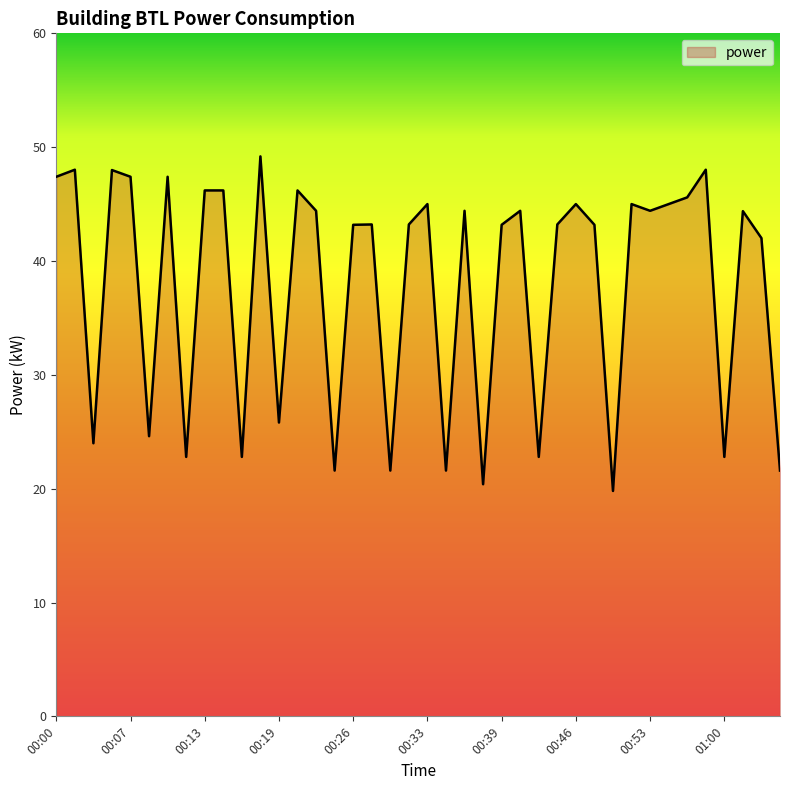

What is the maximum value shown in the chart?

49.2